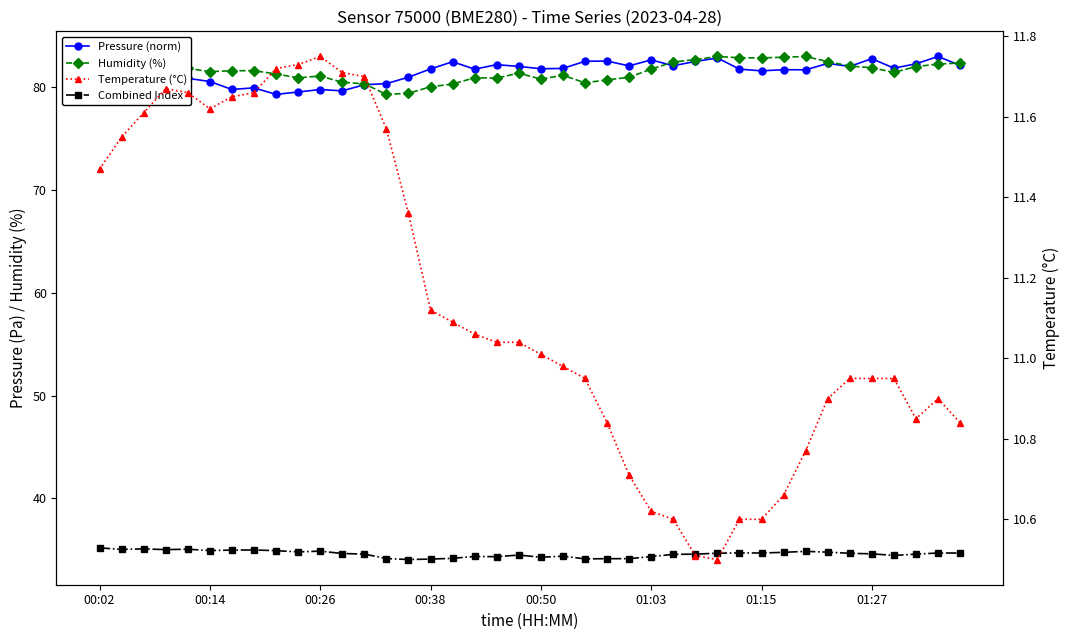

What position from the left is 31?

32